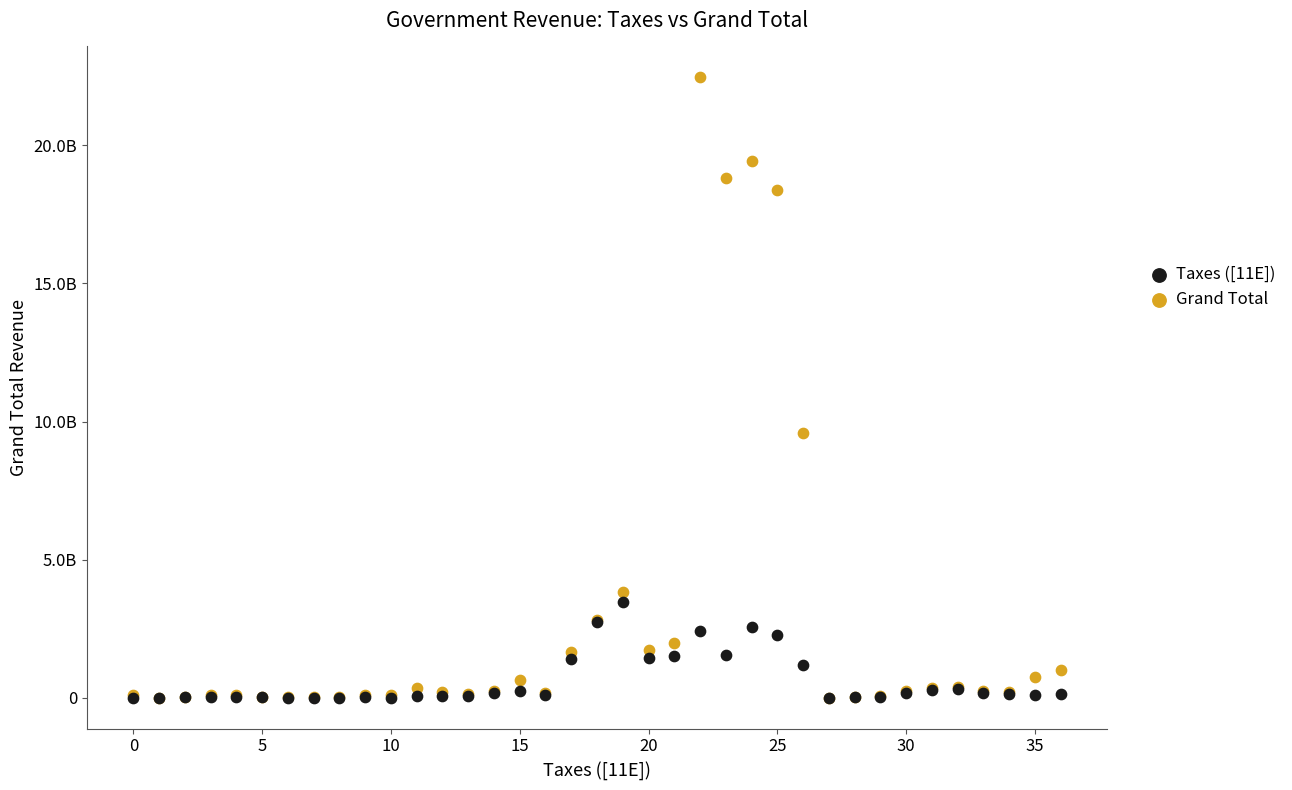

Which series has the widest spread of Y values?

Grand Total